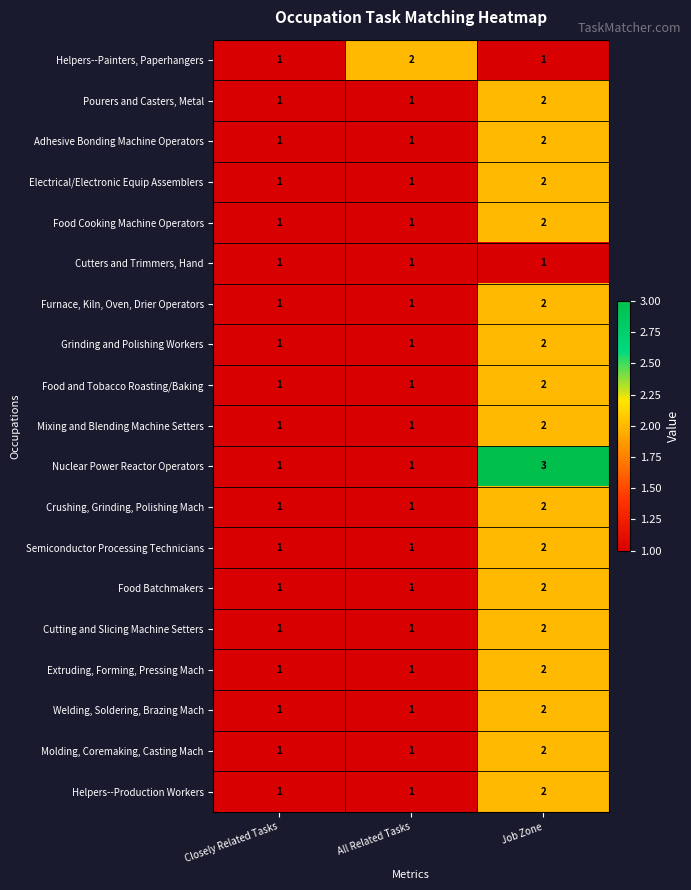

Which label corresponds to the largest value in the chart?

Job Zone